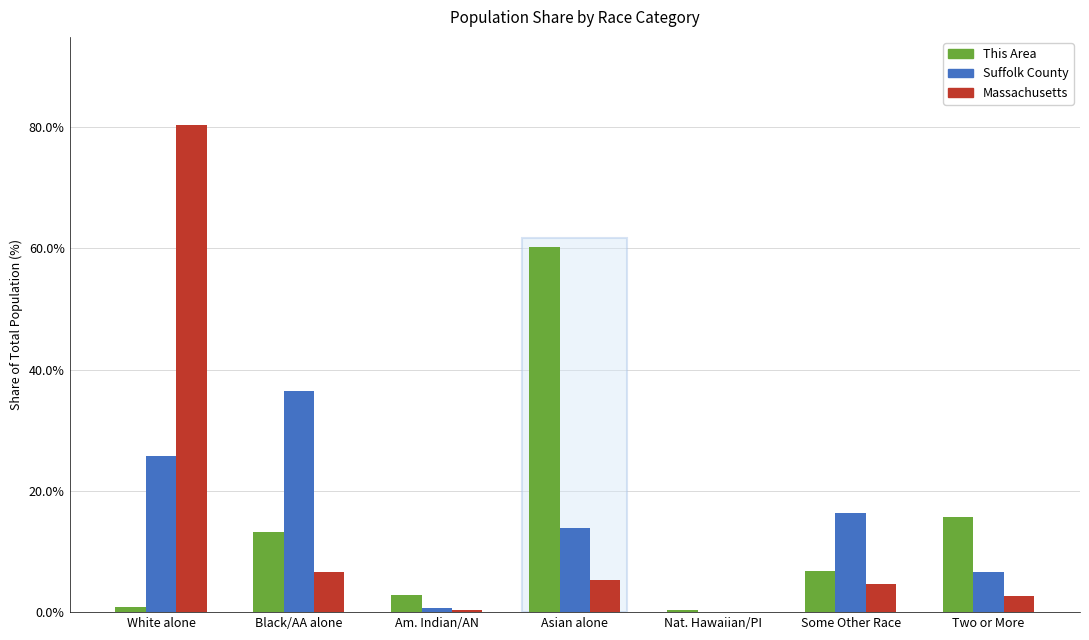

What is the spread (max minus min) of values at White alone?

79.6